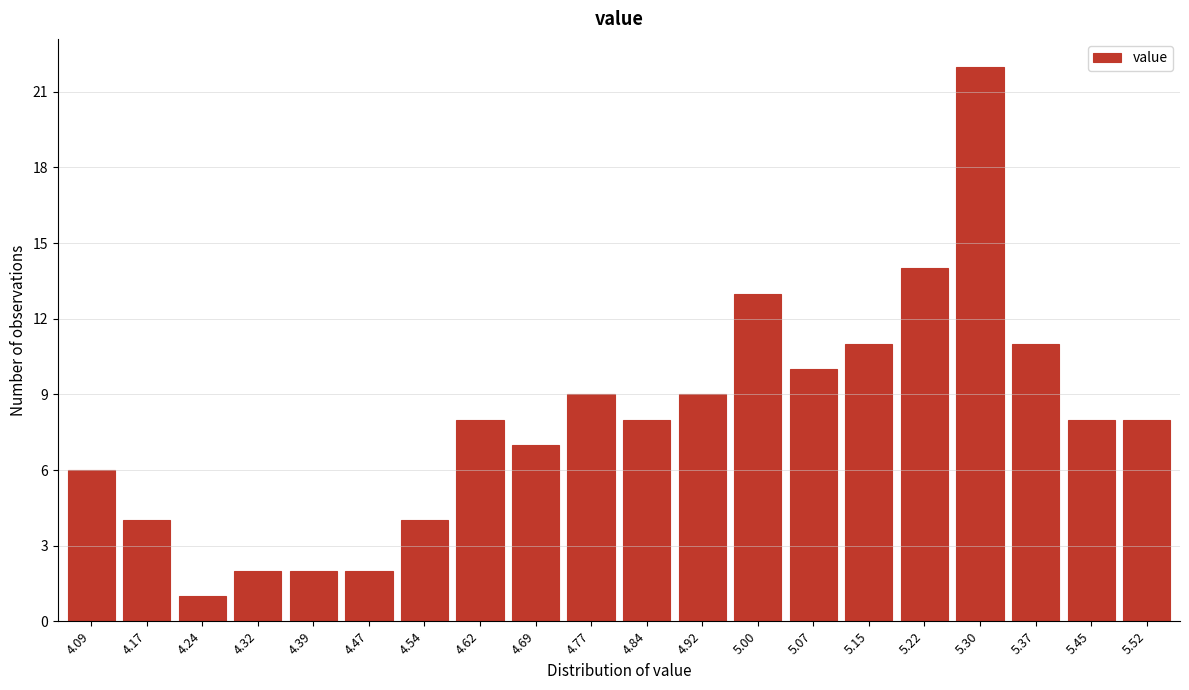

Reading right to left, what are all the values shown in this chart?

5.52=8	5.45=8	5.37=11	5.30=22	5.22=14	5.15=11	5.07=10	5.00=13	4.92=9	4.84=8	4.77=9	4.69=7	4.62=8	4.54=4	4.47=2	4.39=2	4.32=2	4.24=1	4.17=4	4.09=6